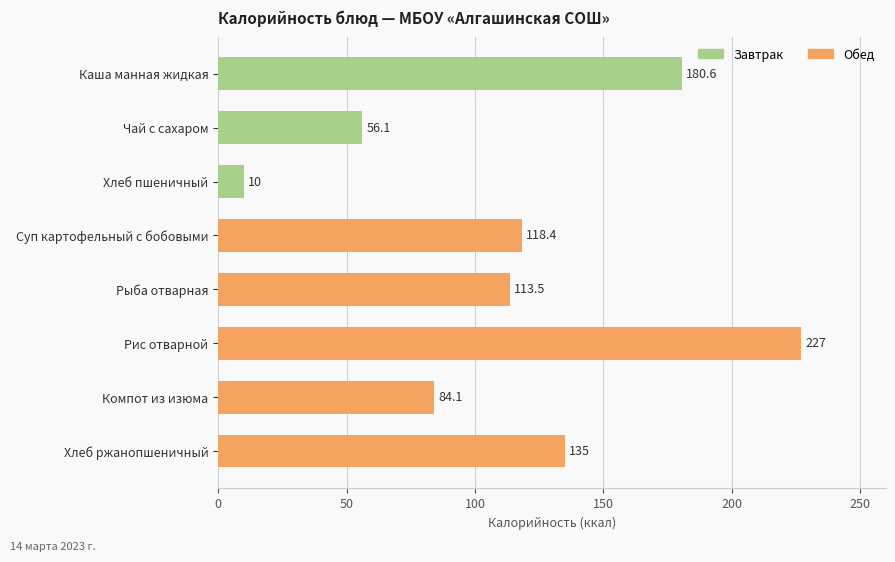

Rank the categories by value from lowest to highest.

Хлеб пшеничный, Чай с сахаром, Компот из изюма, Рыба отварная, Суп картофельный с бобовыми, Хлеб ржанопшеничный, Каша манная жидкая, Рис отварной